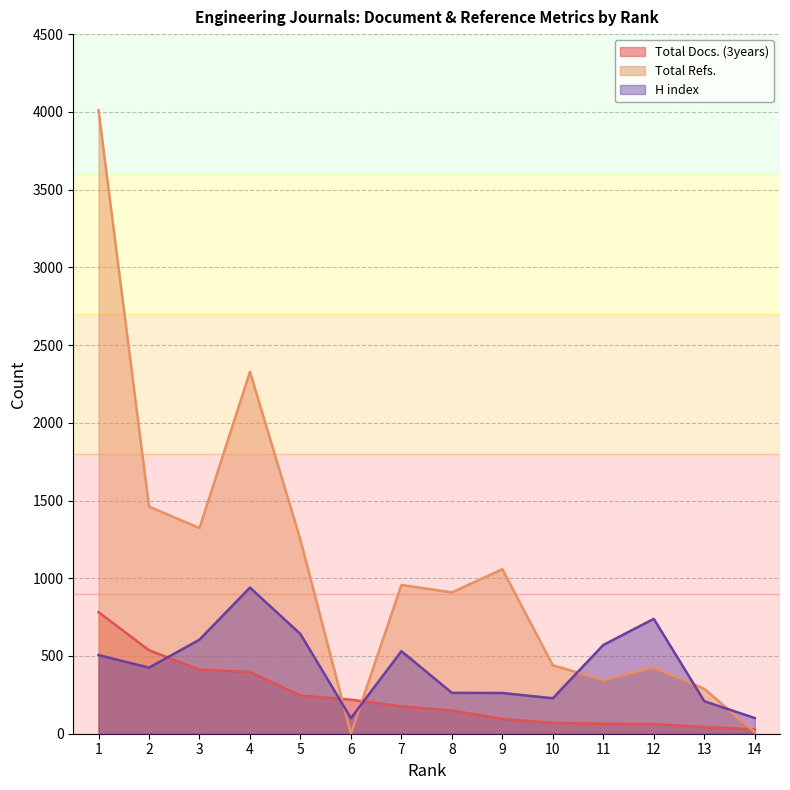

Is it true that H index equals 940 at 4?

True